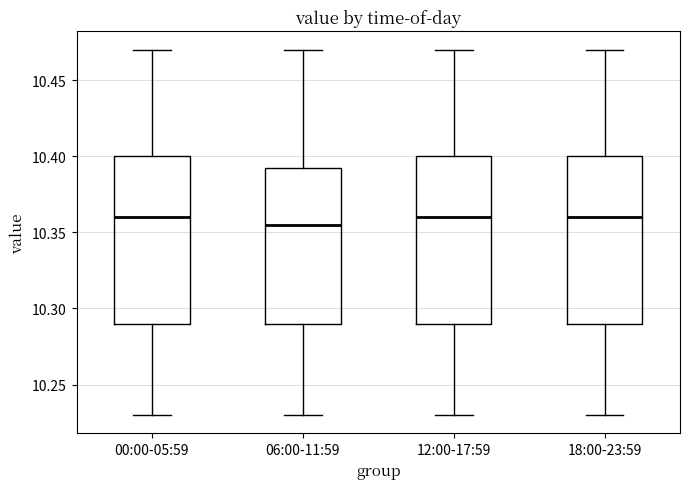

Reading left to right, transcribe this box plot: for each box, give where its median line is, the range the box spans, and where its two whiskers end, as read against the y-axis. The values are not printed on the chart, so give them approximately, as read against the axis.

00:00-05:59: median 10.360, box 10.290 to 10.400, whiskers 10.230 to 10.470
06:00-11:59: median 10.355, box 10.290 to 10.395, whiskers 10.230 to 10.470
12:00-17:59: median 10.360, box 10.290 to 10.400, whiskers 10.230 to 10.470
18:00-23:59: median 10.360, box 10.290 to 10.400, whiskers 10.230 to 10.470